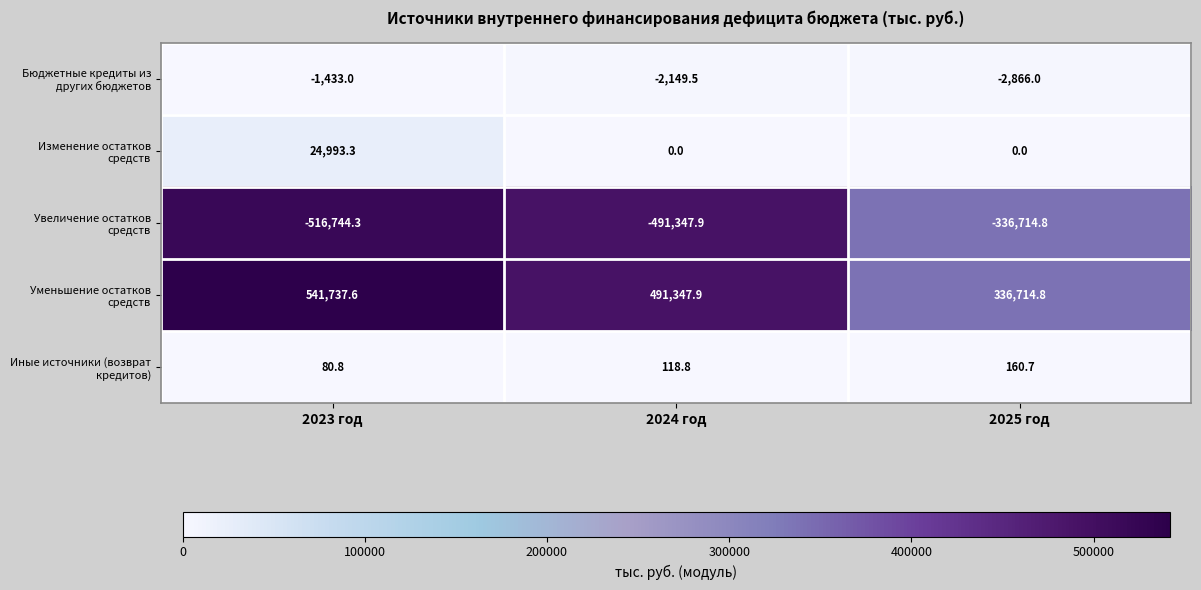

What is the spread (max minus min) of values at 2023 год?

1058481.9